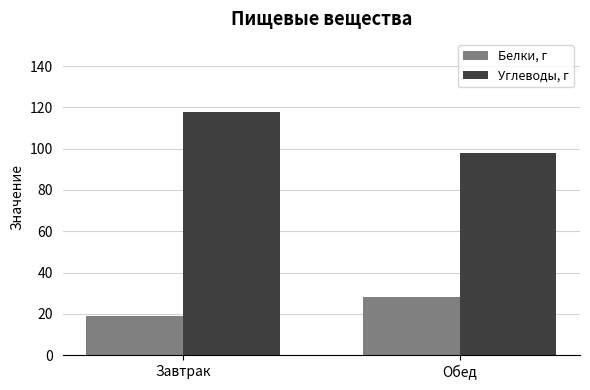

Which category has the lowest value in the Углеводы, г series?

Обед